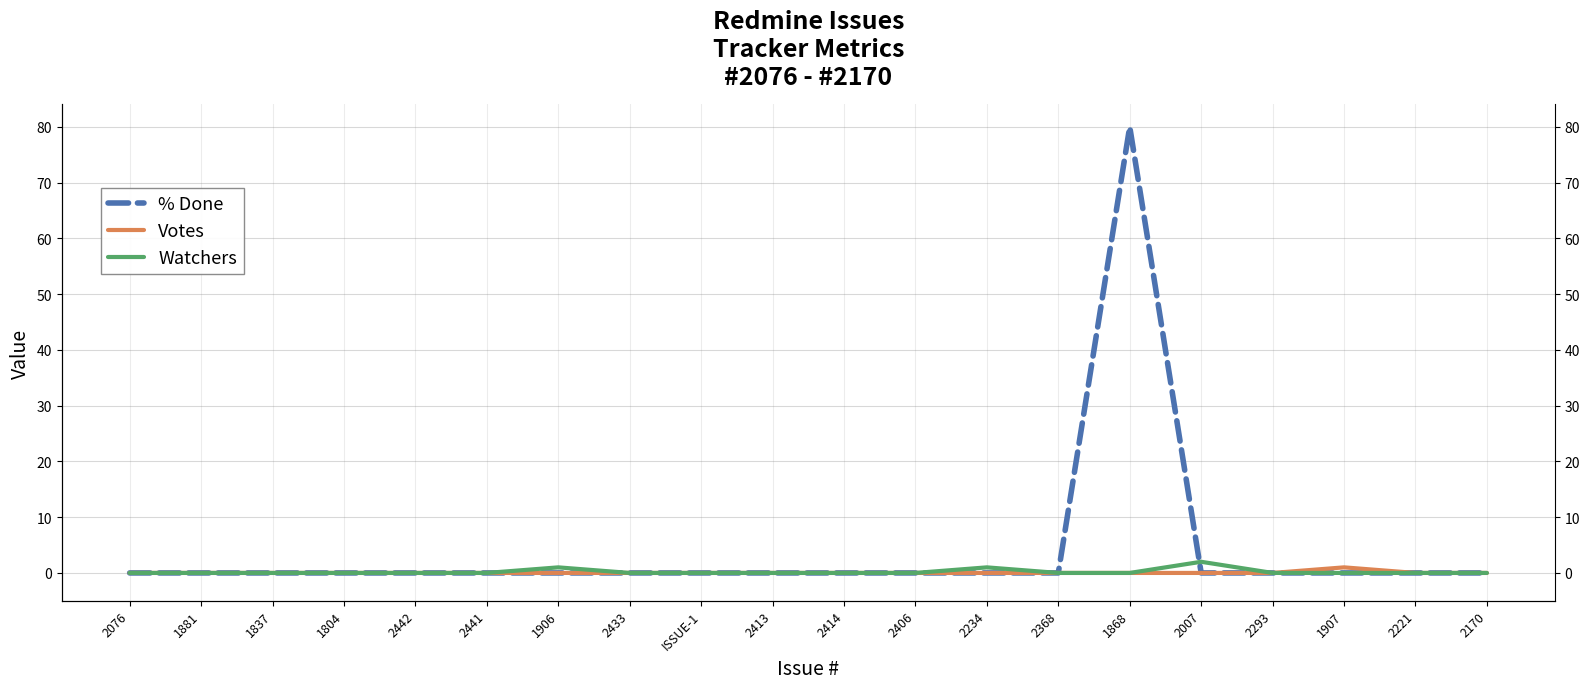

Does the chart have visible grid lines?

Yes